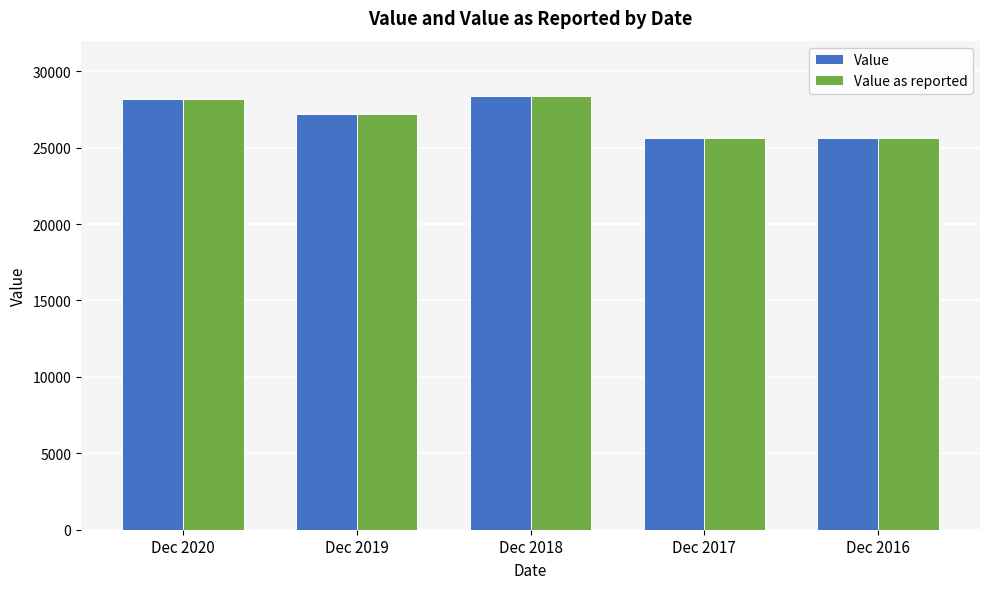

How many groups of bars are there?

5